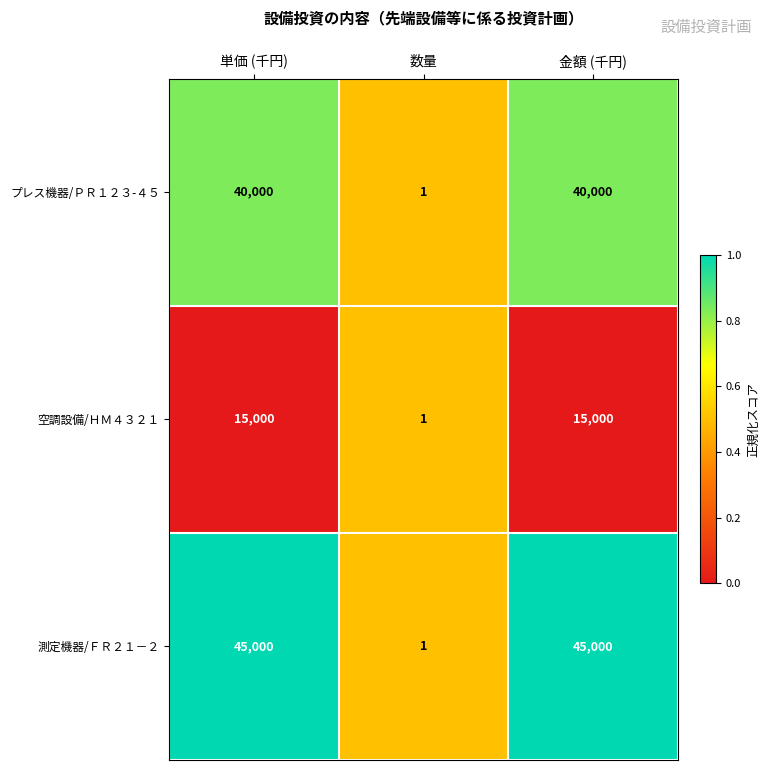

Between 単価 (千円) and 数量, which series saw the biggest shift?

測定機器/ＦＲ２１－２